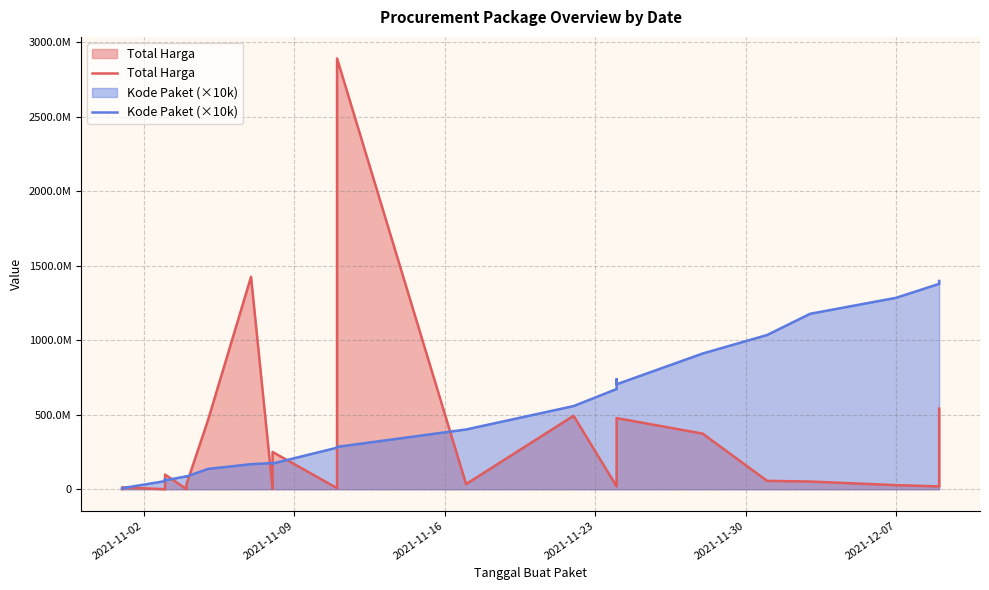

What are all the series names shown in the legend?

Total Harga, Kode Paket (×10k)